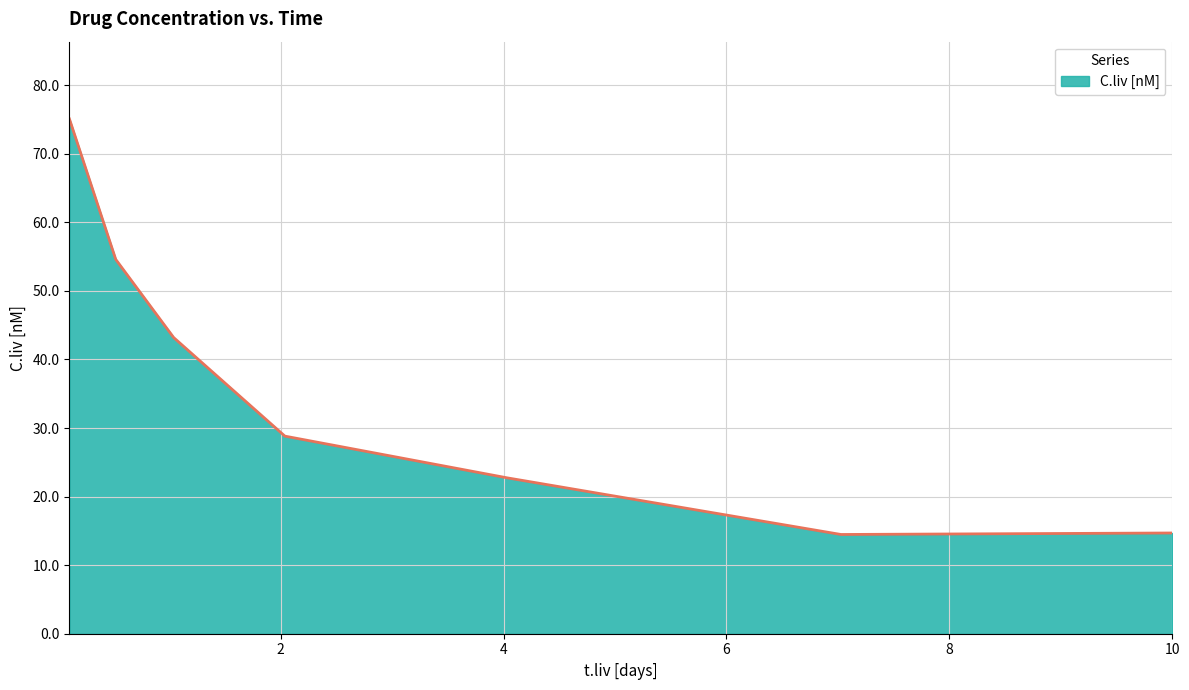

True or false: there are more than 0 points higher than both neighbors.

False